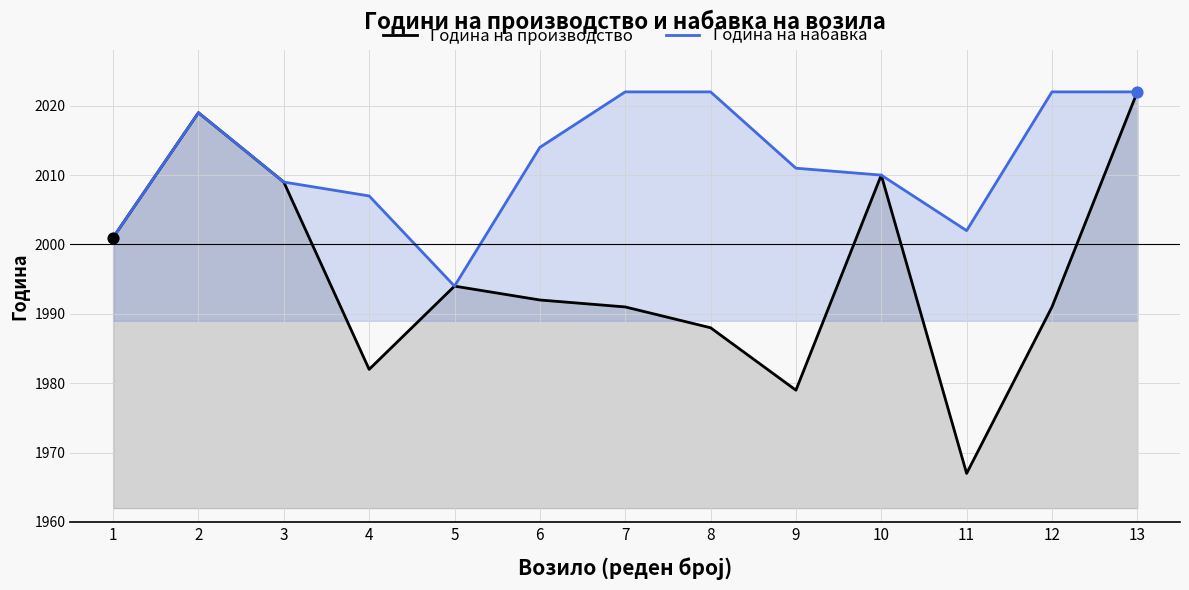

Which series has the largest total across all categories?

Година на набавка